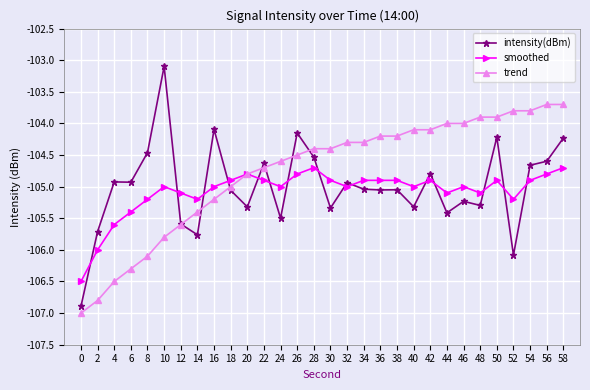

Which series has the largest total across all categories?

trend